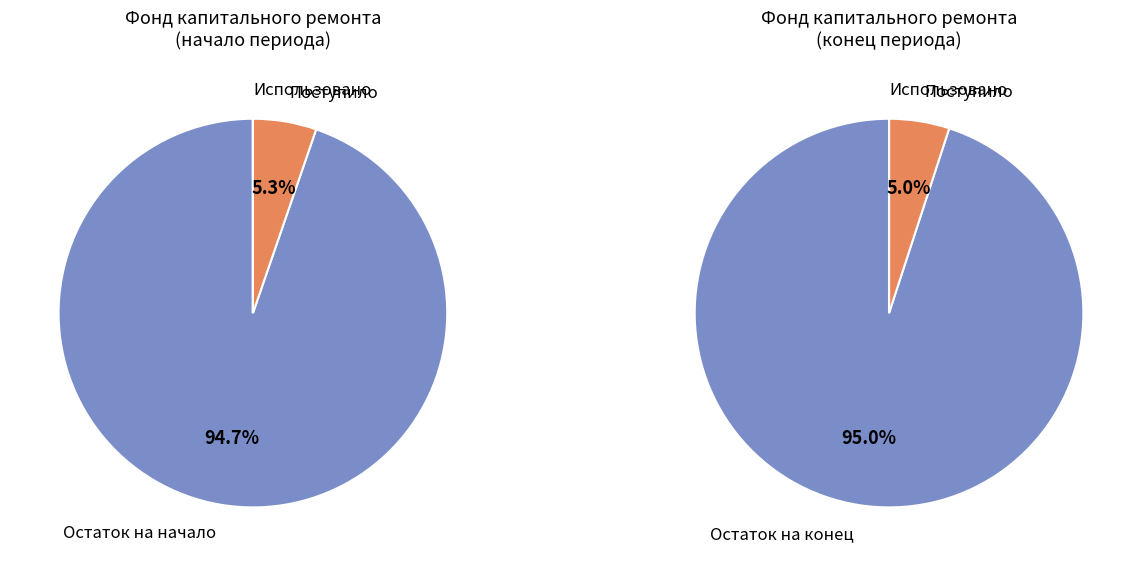

What is the largest slice in the pie chart?

Остаток на конец периода